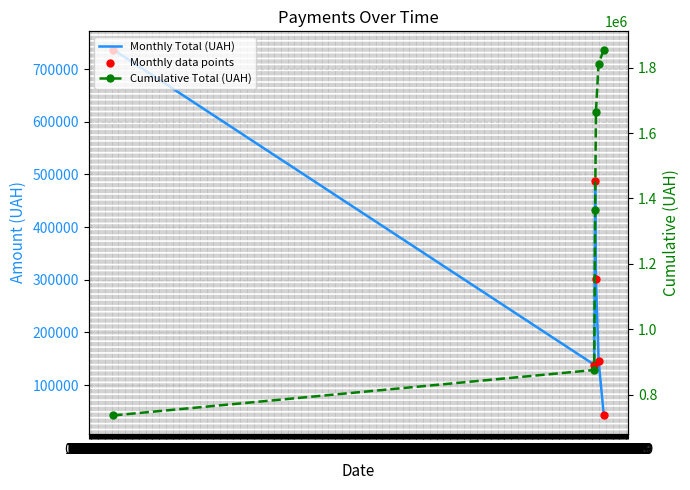

What are all the series names shown in the legend?

Monthly Total (UAH), Monthly data points, Cumulative Total (UAH)